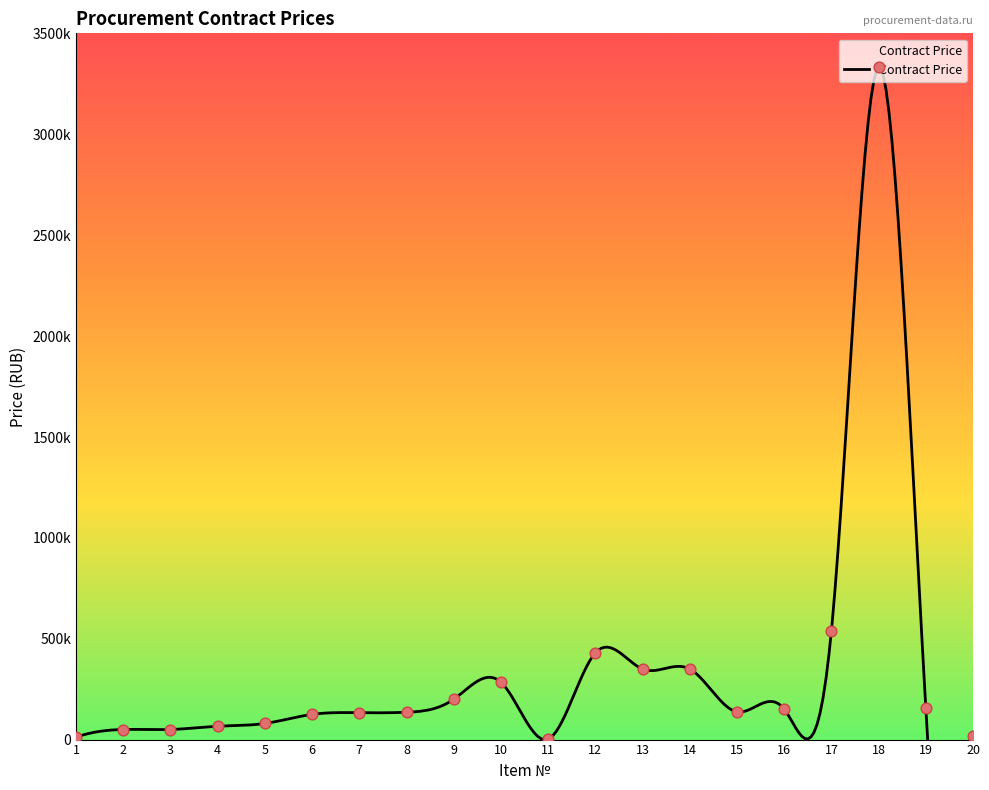

What is the change in value from 10 to 19?

-125473.0